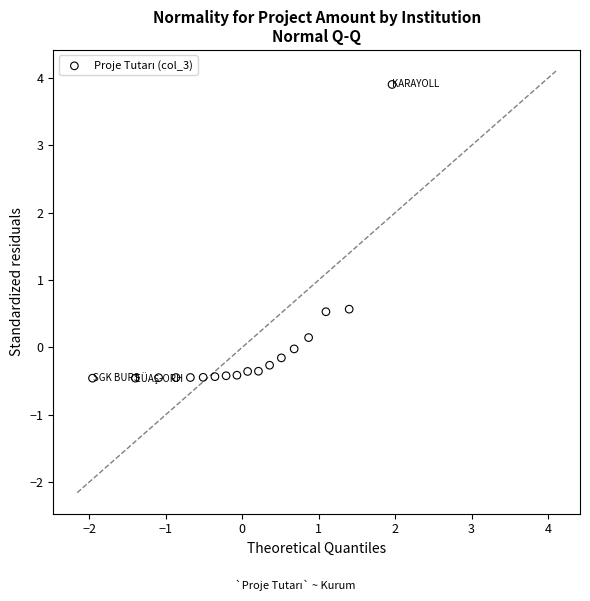

What is the range of X values (max minus min)?

3.9